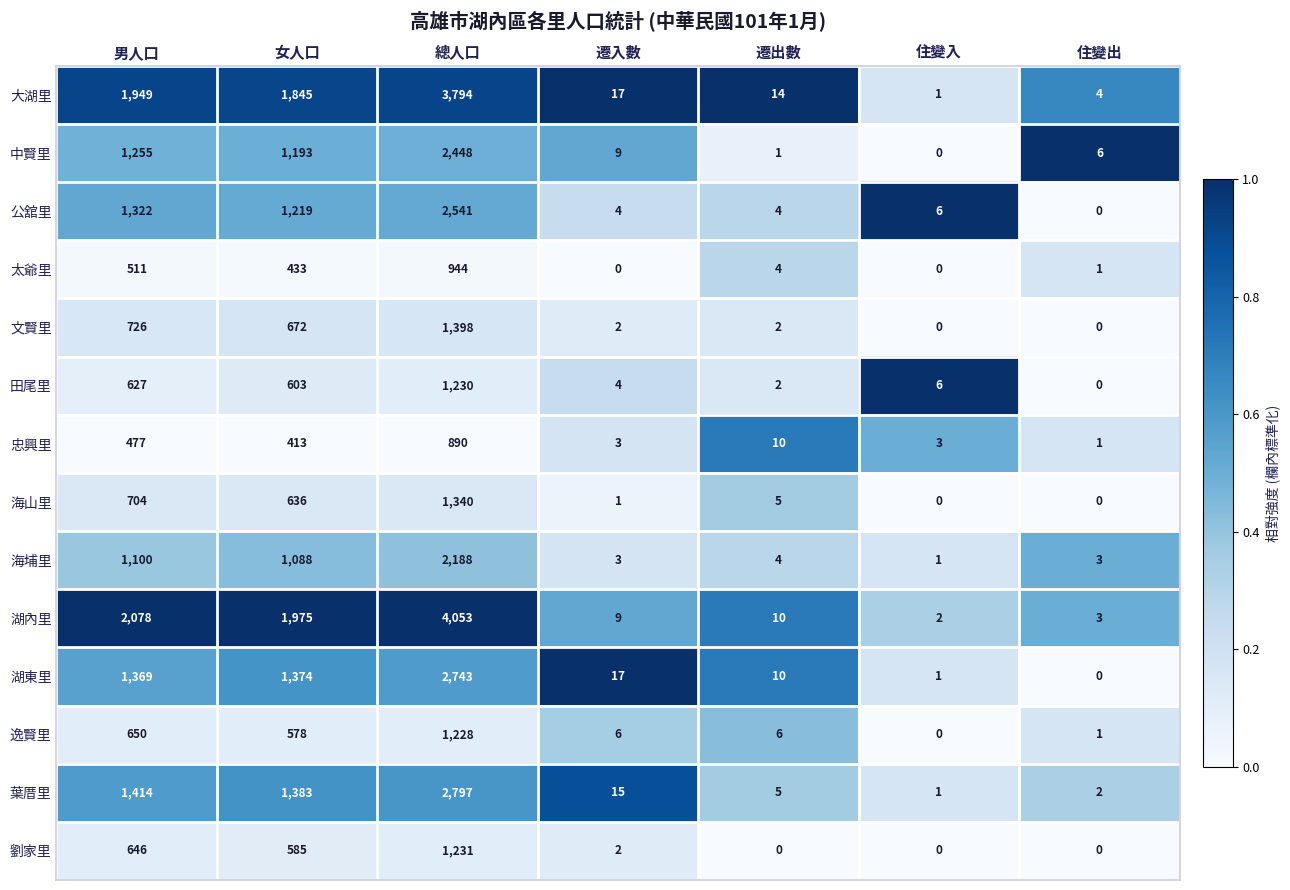

Which series has the widest spread of values?

湖內里